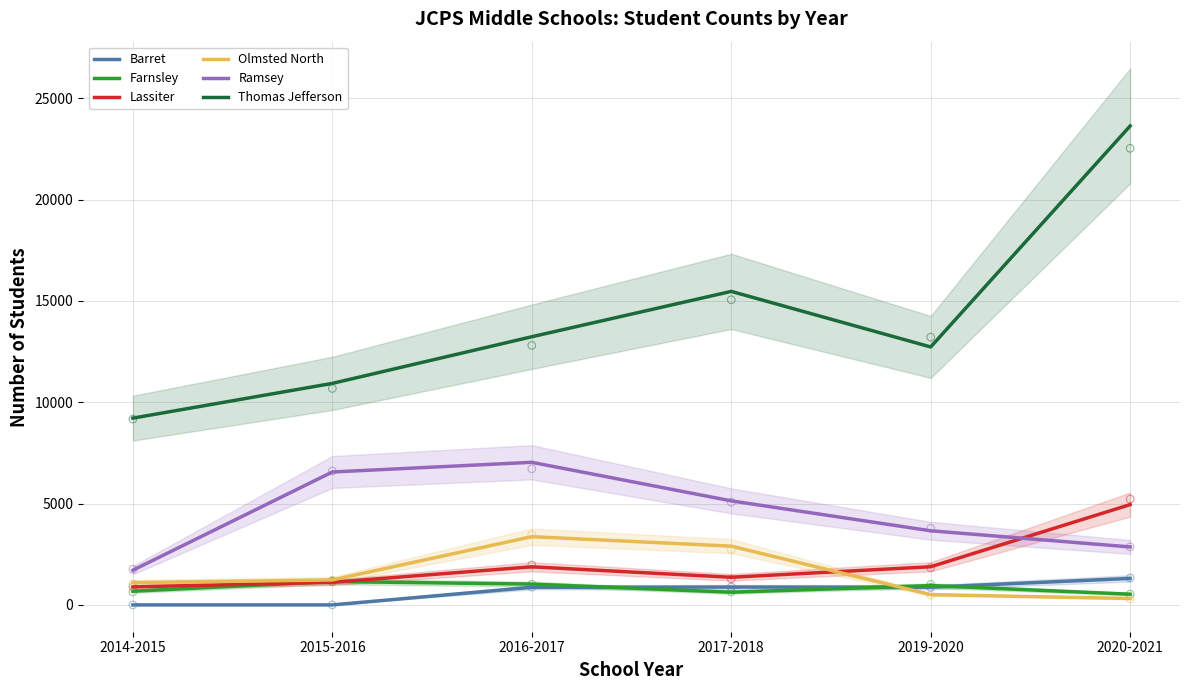

Which series reaches the minimum Y coordinate?

Barret